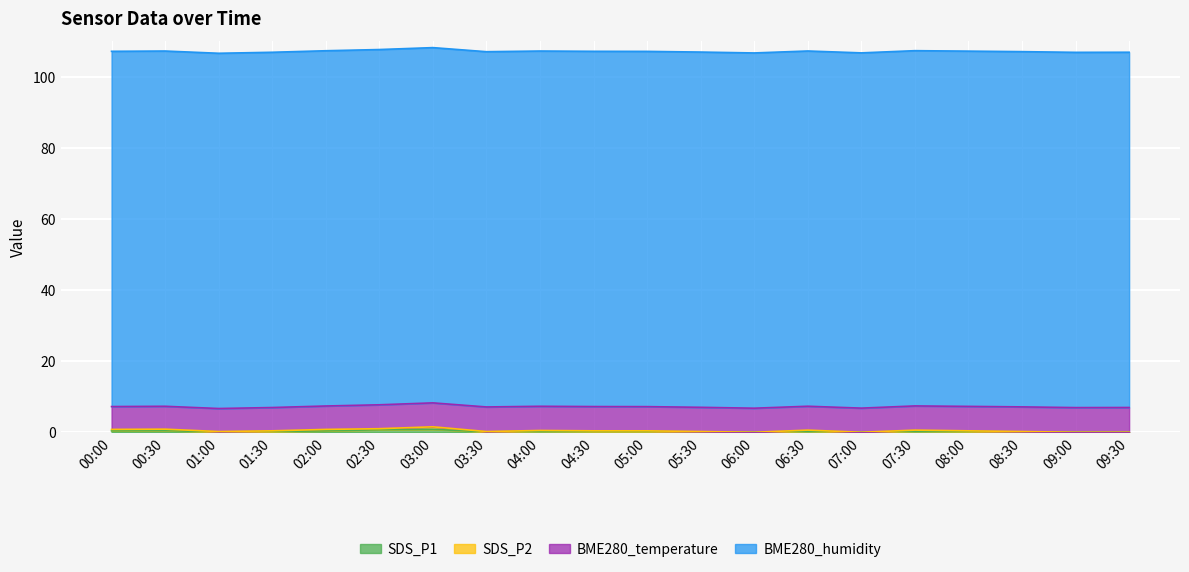

How many values in the SDS_P2 series exceed 0?

16